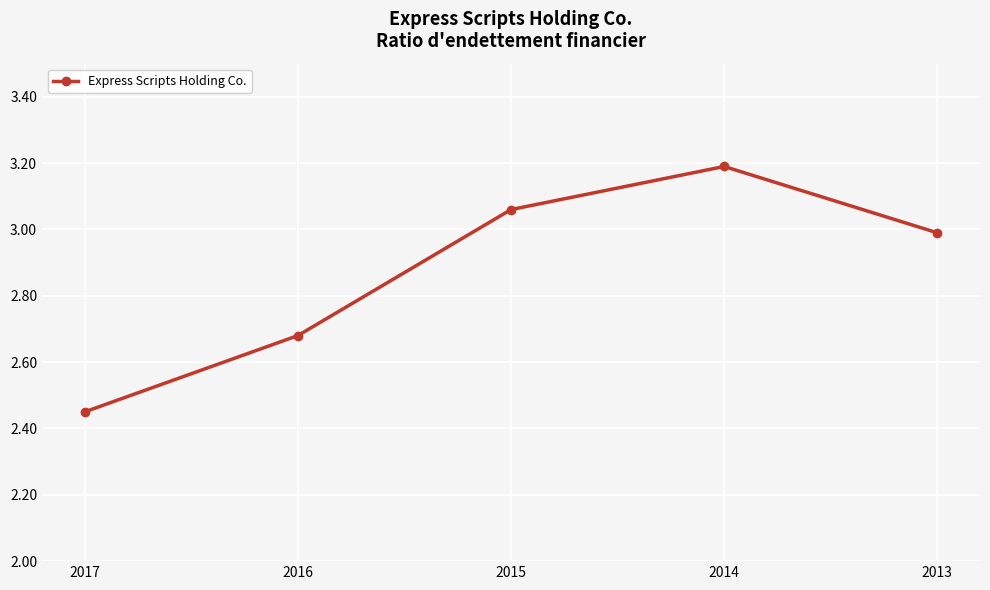

Which category has the lowest value across all series?

2017